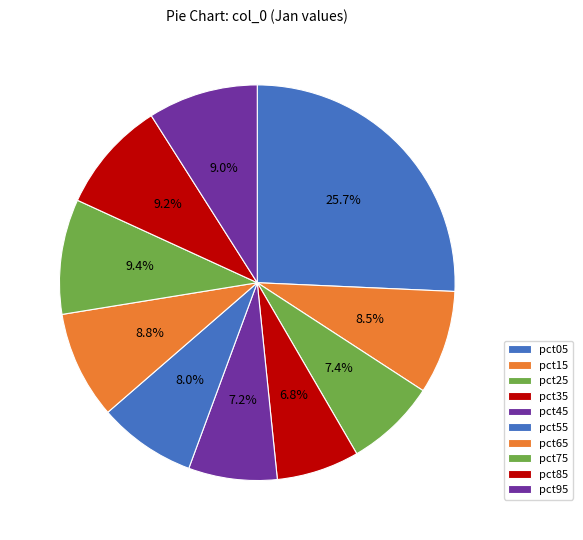

How many slices are in this pie chart?

10